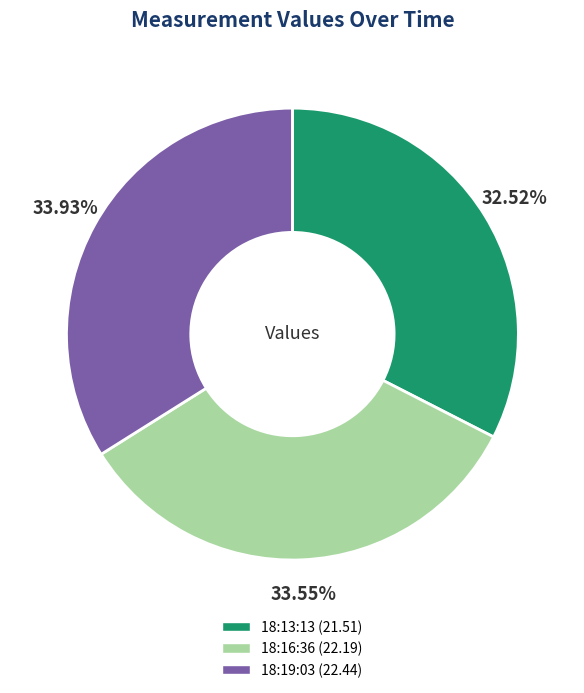

Is there any slice that represents more than half of the pie?

No